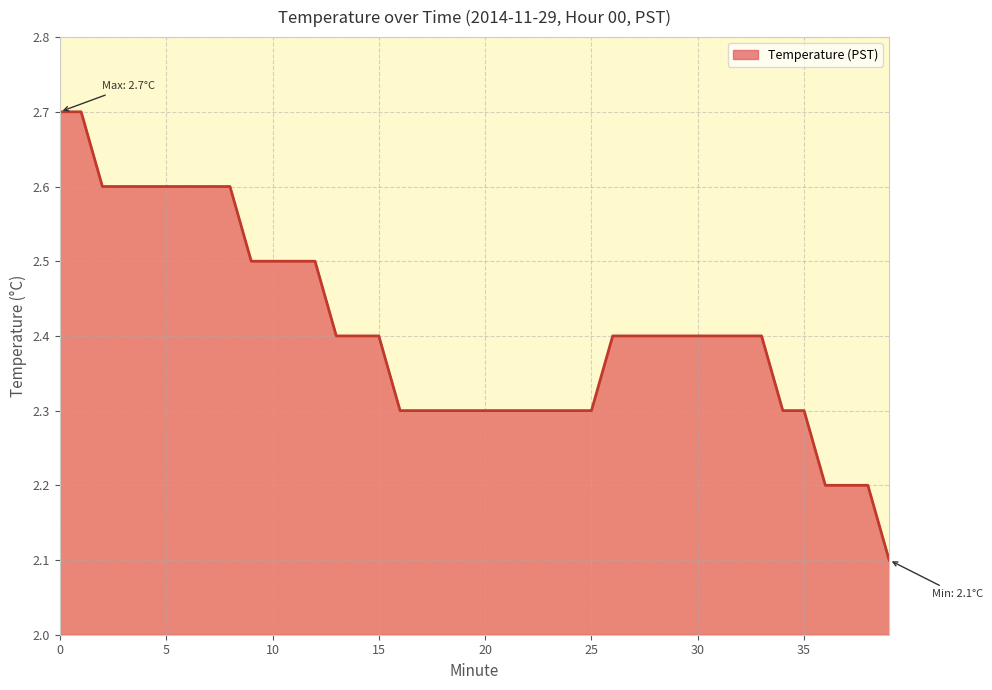

What is the difference between the maximum and minimum values?

0.6